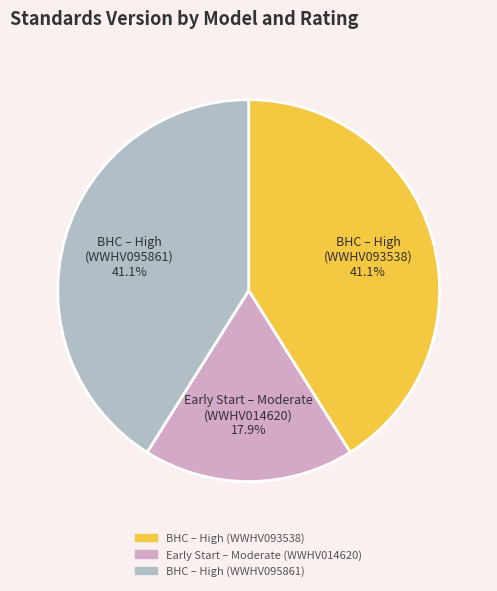

What is the total percentage of BHC – High (WWHV095861) and Early Start – Moderate (WWHV014620)?

58.9%